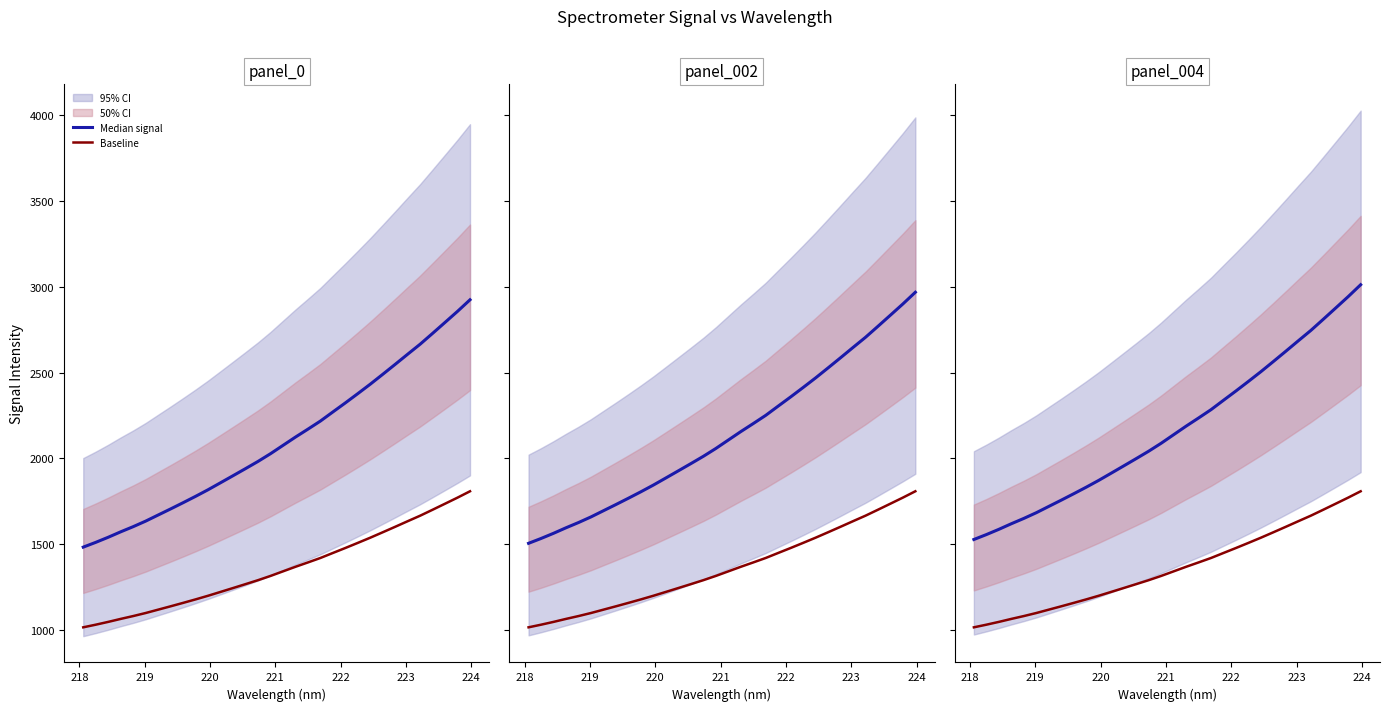

Which series has the largest total across all categories?

Median signal